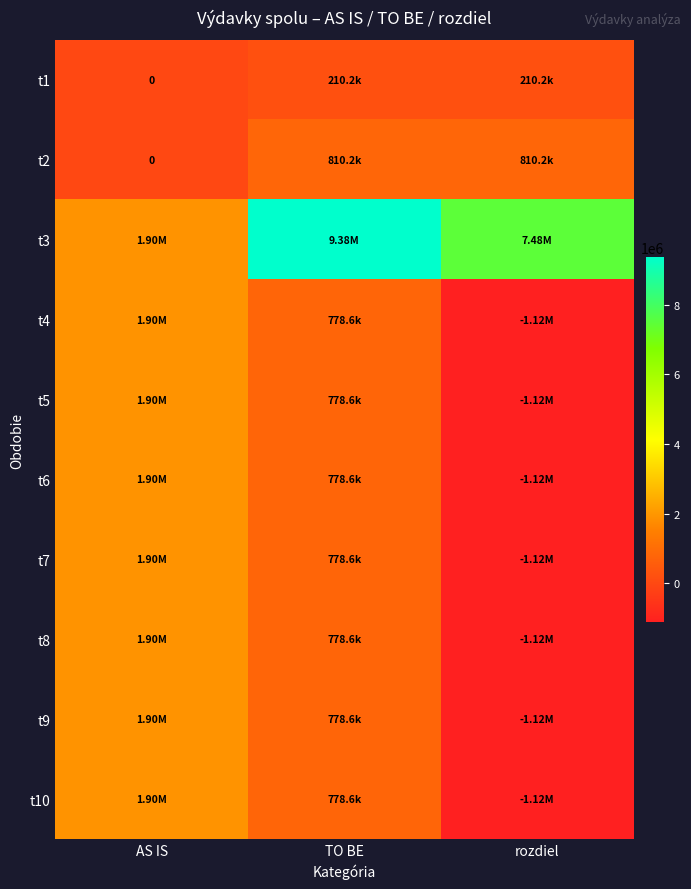

Between TO BE and AS IS, which is larger?

TO BE